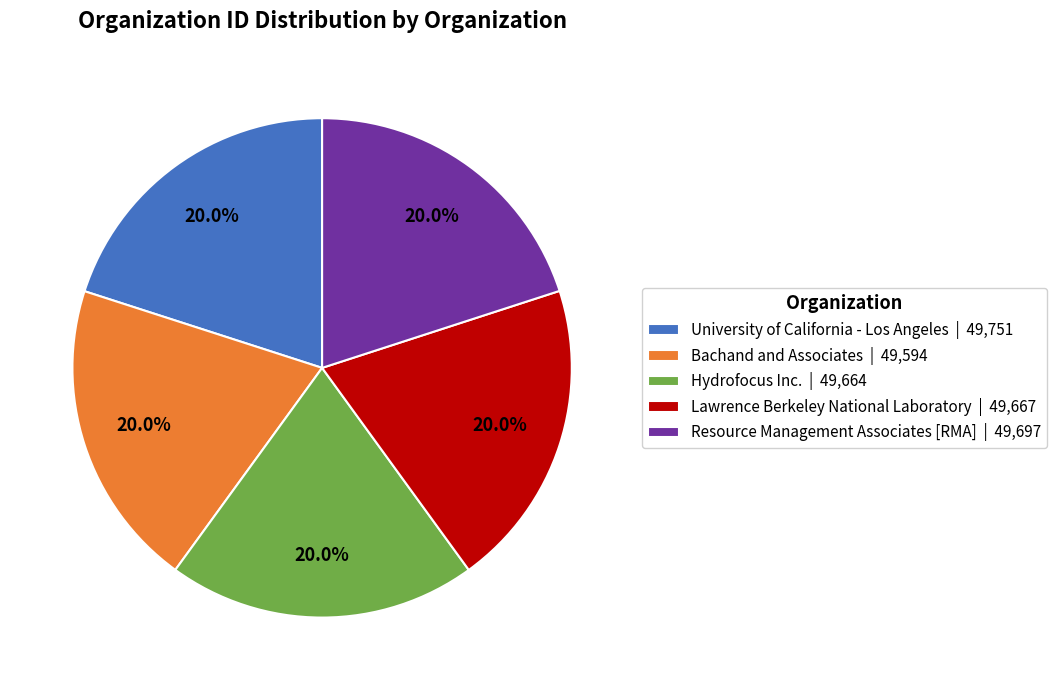

To the nearest percent, what is the average slice percentage?

20%